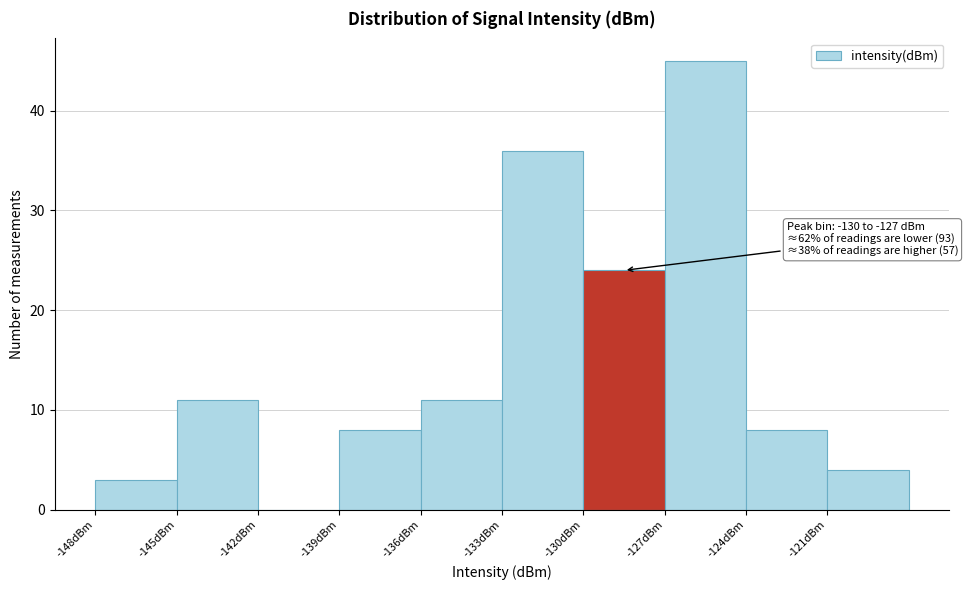

Over which range of the x-axis is the bar tallest?

-127 to -124